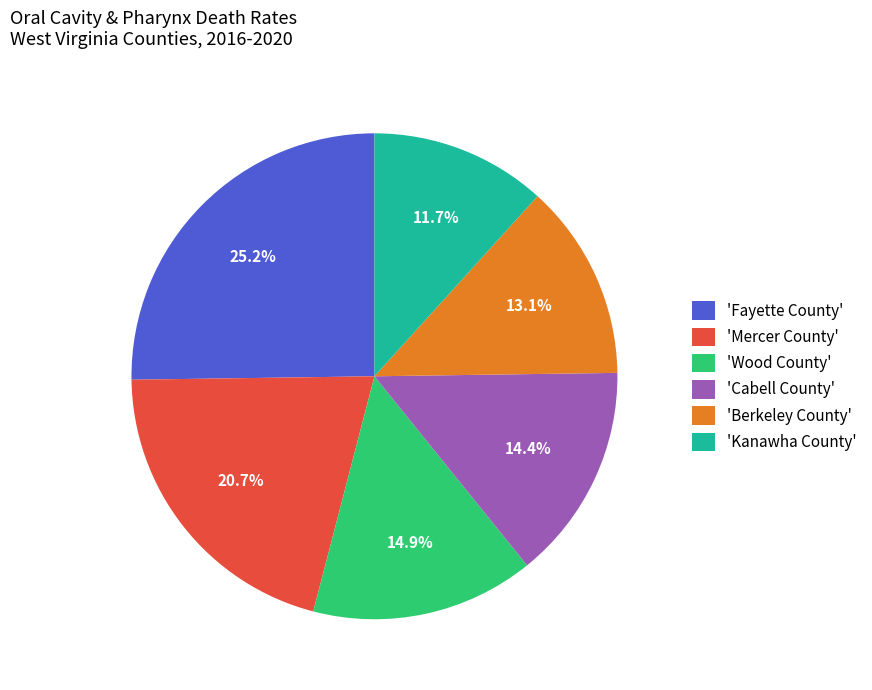

Which category has the biggest portion of the pie?

'Fayette County'